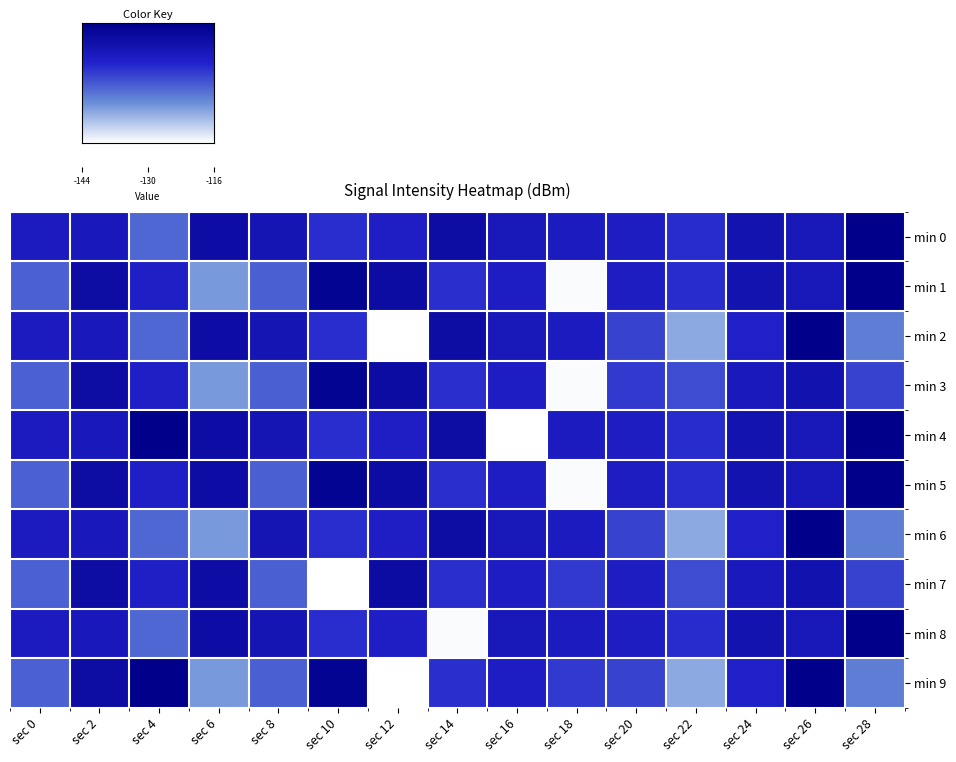

Reading right to left, extract all data points from this chart.

min 0: sec 28=-115.5	sec 26=-122.2	sec 24=-121.0	sec 22=-125.9	sec 20=-123.7	sec 18=-123.3	sec 16=-122.3	sec 14=-119.2	sec 12=-123.9	sec 10=-126.1	sec 8=-121.6	sec 6=-119.4	sec 4=-131.0	sec 2=-122.6	sec 0=-123.3
min 1: sec 28=-115.5	sec 26=-122.2	sec 24=-121.0	sec 22=-125.9	sec 20=-123.7	sec 18=-143.6	sec 16=-123.8	sec 14=-126.1	sec 12=-119.1	sec 10=-116.8	sec 8=-130.4	sec 6=-135.4	sec 4=-124.2	sec 2=-119.3	sec 0=-130.4
min 2: sec 28=-133.1	sec 26=-115.7	sec 24=-124.6	sec 22=-136.7	sec 20=-127.8	sec 18=-123.3	sec 16=-122.3	sec 14=-119.2	sec 12=-144.0	sec 10=-126.1	sec 8=-121.6	sec 6=-119.4	sec 4=-131.0	sec 2=-122.6	sec 0=-123.3
min 3: sec 28=-127.8	sec 26=-120.8	sec 24=-122.8	sec 22=-128.7	sec 20=-127.1	sec 18=-143.6	sec 16=-123.8	sec 14=-126.1	sec 12=-119.1	sec 10=-116.8	sec 8=-130.4	sec 6=-135.4	sec 4=-124.2	sec 2=-119.3	sec 0=-130.4
min 4: sec 28=-115.5	sec 26=-122.2	sec 24=-121.0	sec 22=-125.9	sec 20=-123.7	sec 18=-123.3	sec 16=-144.0	sec 14=-119.2	sec 12=-123.9	sec 10=-126.1	sec 8=-121.6	sec 6=-119.4	sec 4=-115.5	sec 2=-122.6	sec 0=-123.3
min 5: sec 28=-115.5	sec 26=-122.2	sec 24=-121.0	sec 22=-125.9	sec 20=-123.7	sec 18=-143.6	sec 16=-123.8	sec 14=-126.1	sec 12=-119.1	sec 10=-116.8	sec 8=-130.4	sec 6=-119.4	sec 4=-124.2	sec 2=-119.3	sec 0=-130.4
min 6: sec 28=-133.1	sec 26=-115.7	sec 24=-124.6	sec 22=-136.7	sec 20=-127.8	sec 18=-123.3	sec 16=-122.3	sec 14=-119.2	sec 12=-123.9	sec 10=-126.1	sec 8=-121.6	sec 6=-135.4	sec 4=-131.0	sec 2=-122.6	sec 0=-123.3
min 7: sec 28=-127.8	sec 26=-120.8	sec 24=-122.8	sec 22=-128.7	sec 20=-123.7	sec 18=-127.1	sec 16=-123.8	sec 14=-126.1	sec 12=-119.1	sec 10=-144.0	sec 8=-130.4	sec 6=-119.4	sec 4=-124.2	sec 2=-119.3	sec 0=-130.4
min 8: sec 28=-115.5	sec 26=-122.2	sec 24=-121.0	sec 22=-125.9	sec 20=-123.7	sec 18=-123.3	sec 16=-122.3	sec 14=-143.6	sec 12=-123.9	sec 10=-126.1	sec 8=-121.6	sec 6=-119.4	sec 4=-131.0	sec 2=-122.6	sec 0=-123.3
min 9: sec 28=-133.1	sec 26=-115.7	sec 24=-124.6	sec 22=-136.7	sec 20=-127.8	sec 18=-127.1	sec 16=-123.8	sec 14=-126.1	sec 12=-144.0	sec 10=-116.8	sec 8=-130.4	sec 6=-135.4	sec 4=-115.5	sec 2=-119.3	sec 0=-130.4